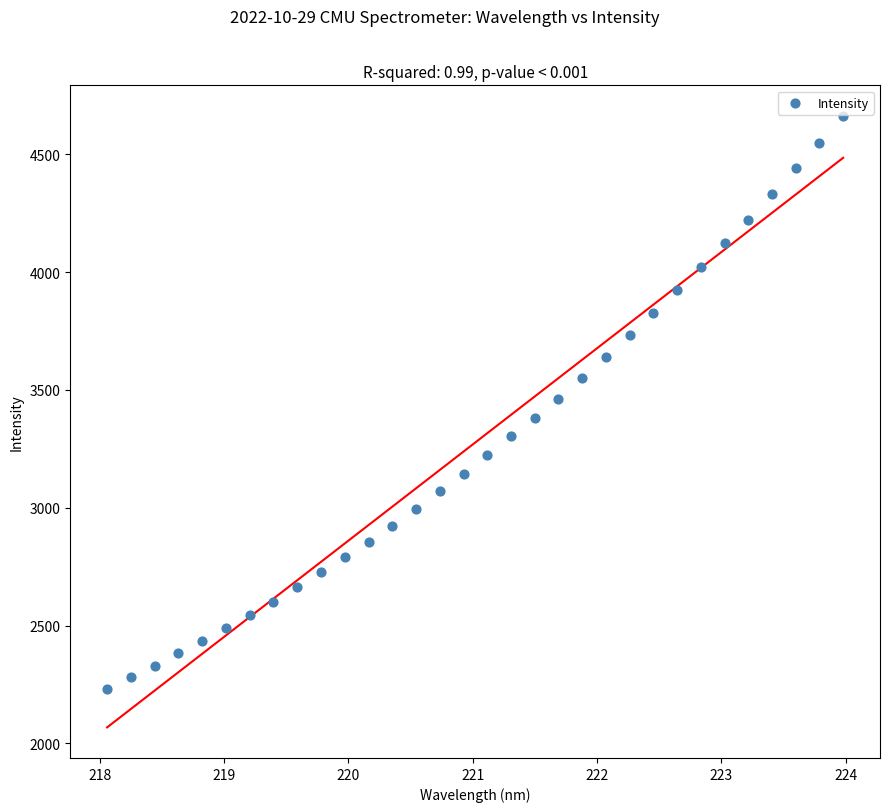

What is the range of Y values (max minus min)?

2430.3